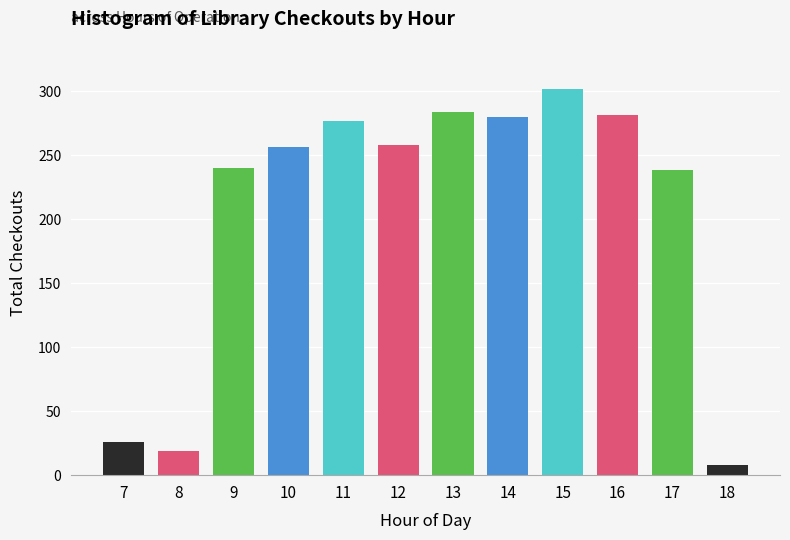

What is the difference between the maximum and minimum values?

294